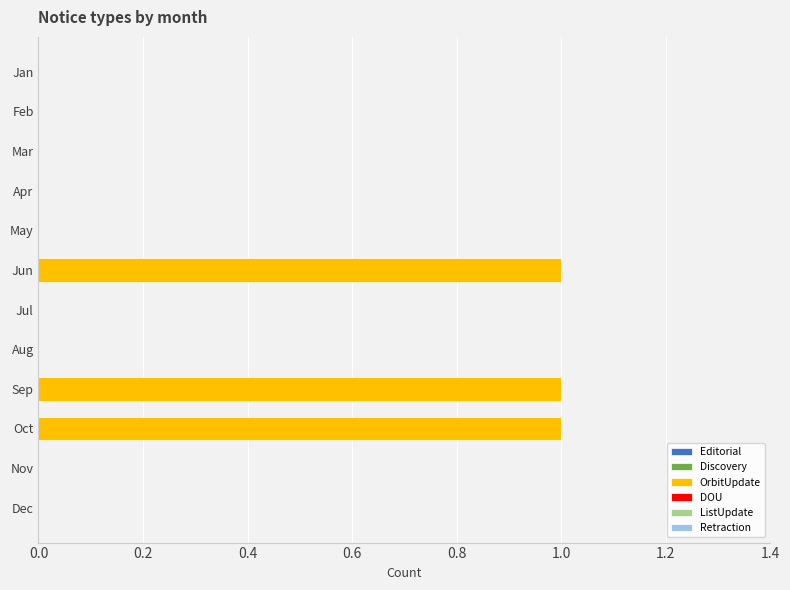

What is the change in value from Jan to Jun?

+1